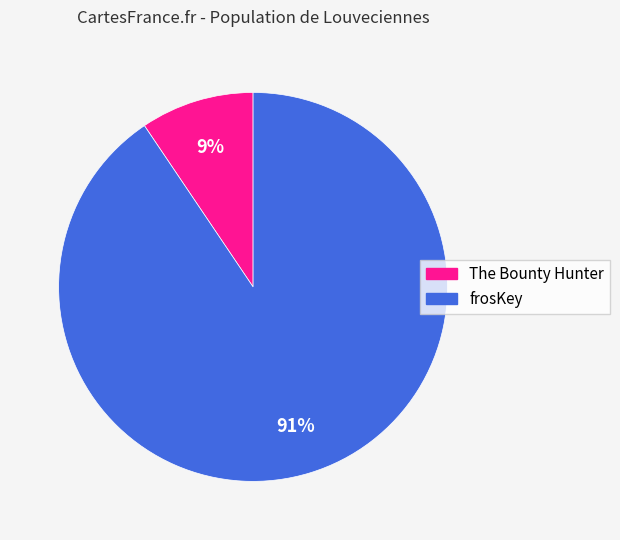

How many slices are in this pie chart?

2